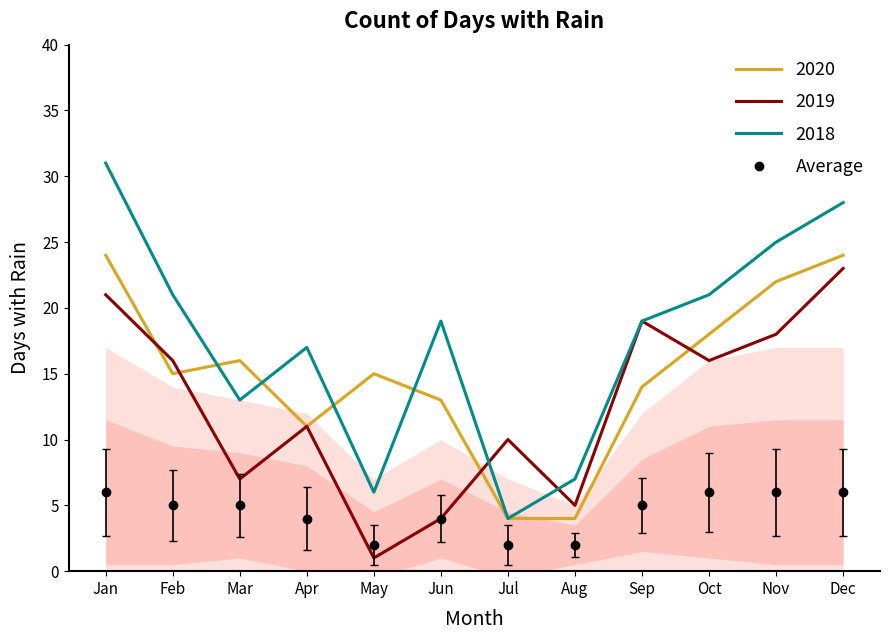

Count the number of categories in the chart.

12